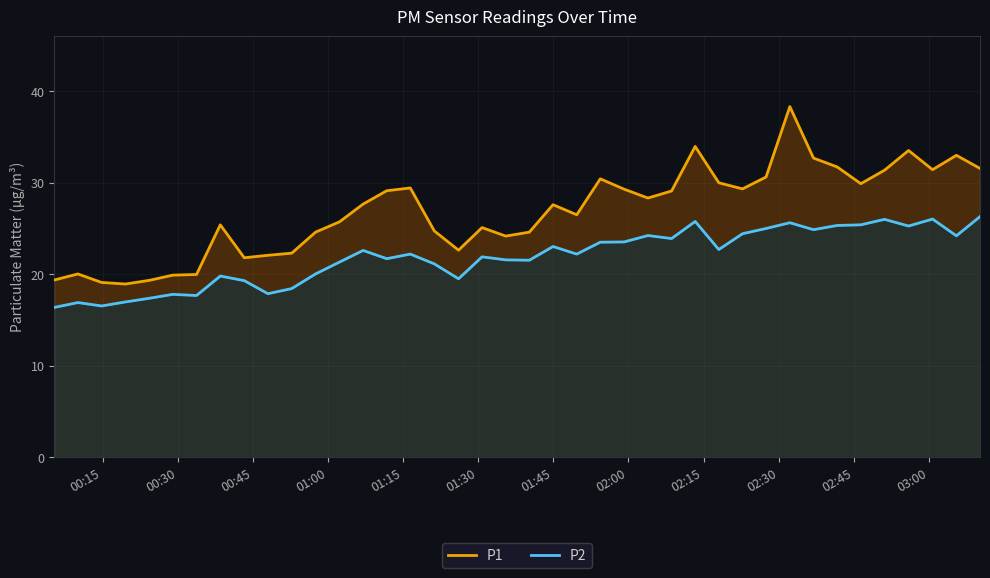

What are all the series names shown in the legend?

P1, P2